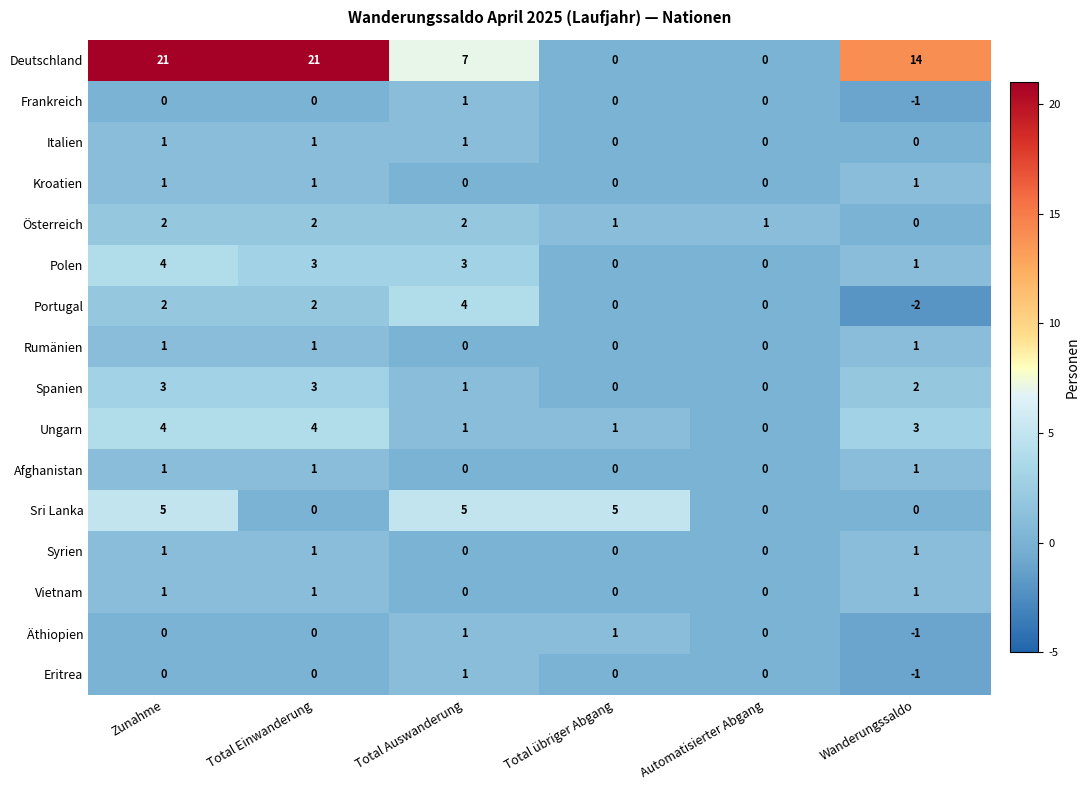

At how many categories does at least one series exceed 4?

5